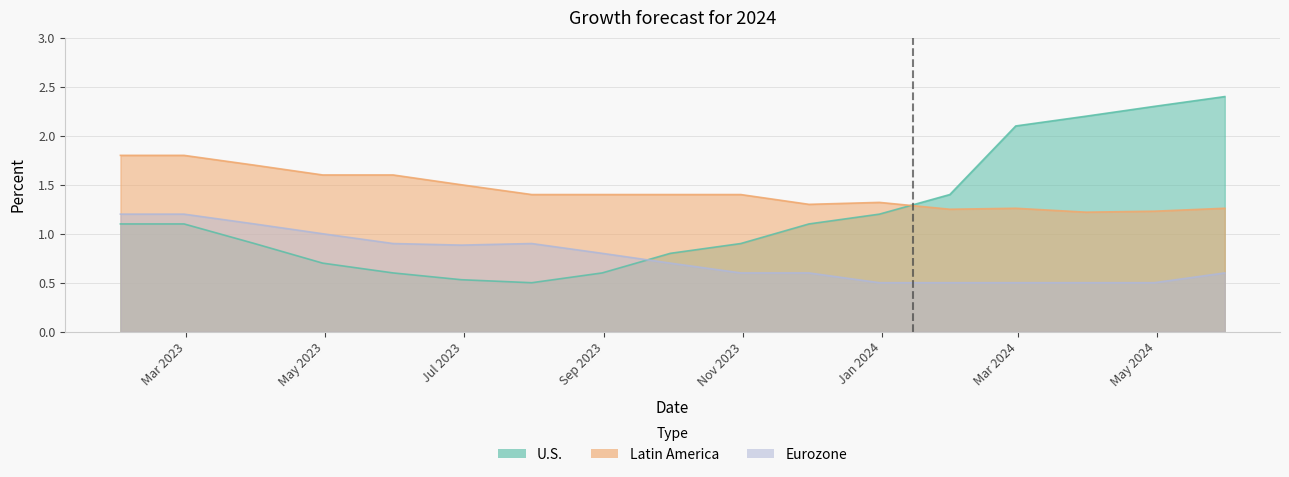

How many series are shown in this chart?

3